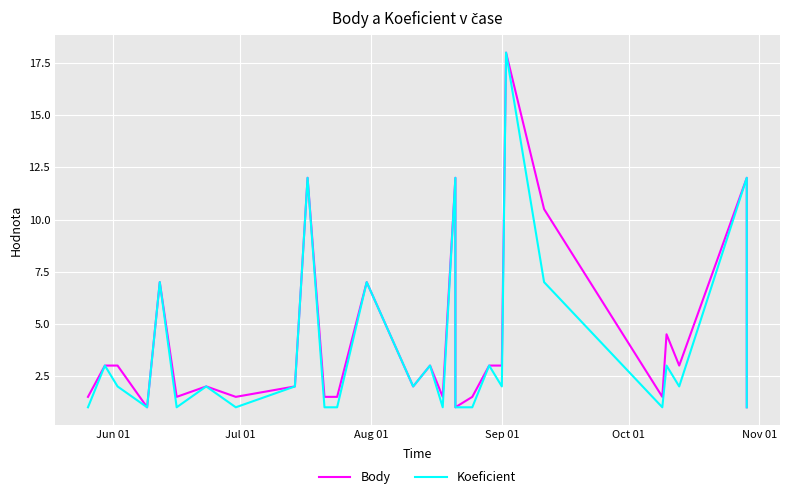

True or false: Body and Koeficient cross at least once.

False